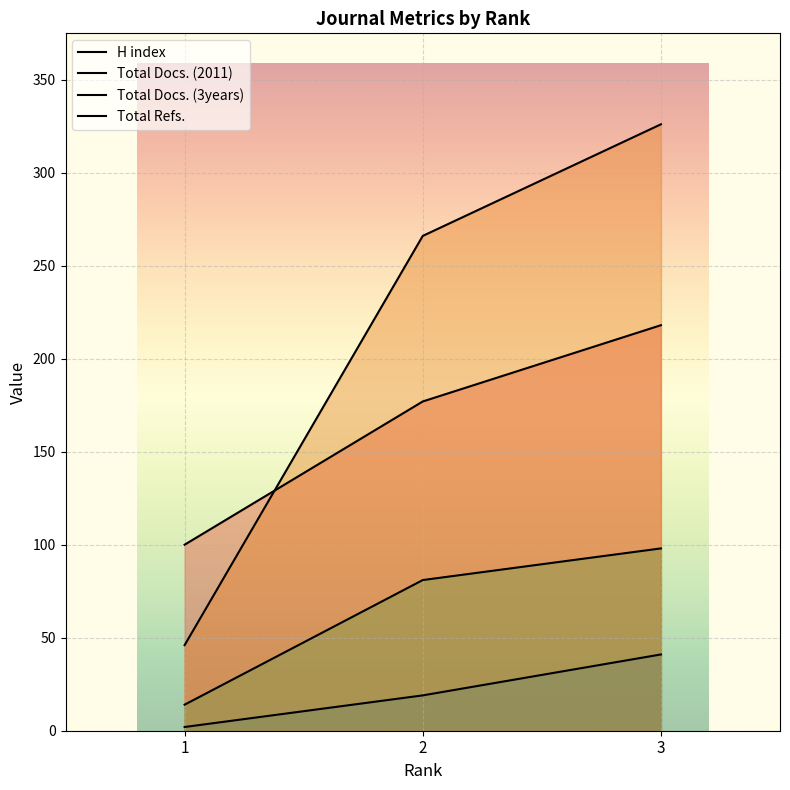

What is the difference between the highest and lowest values at 2?

247